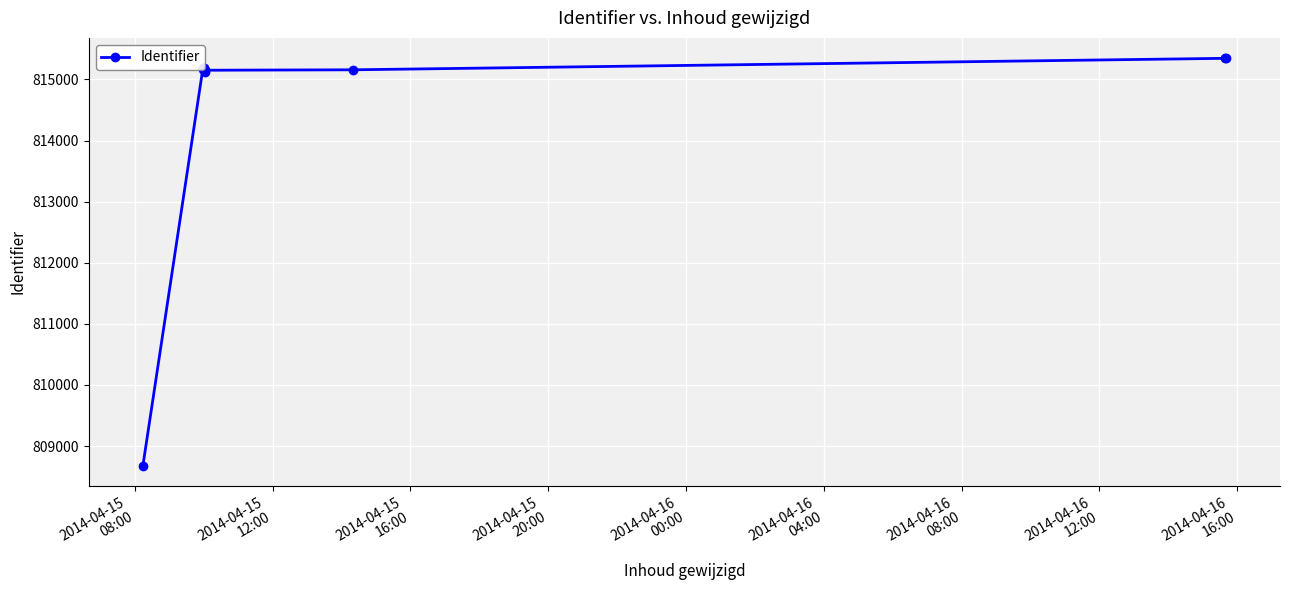

What is the smallest value displayed?

808680